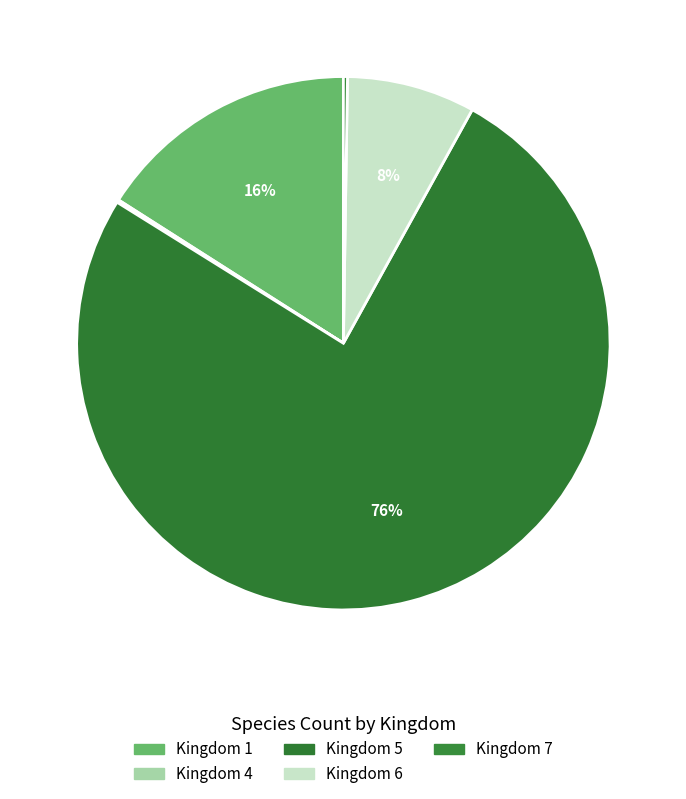

How many slices are in this pie chart?

5